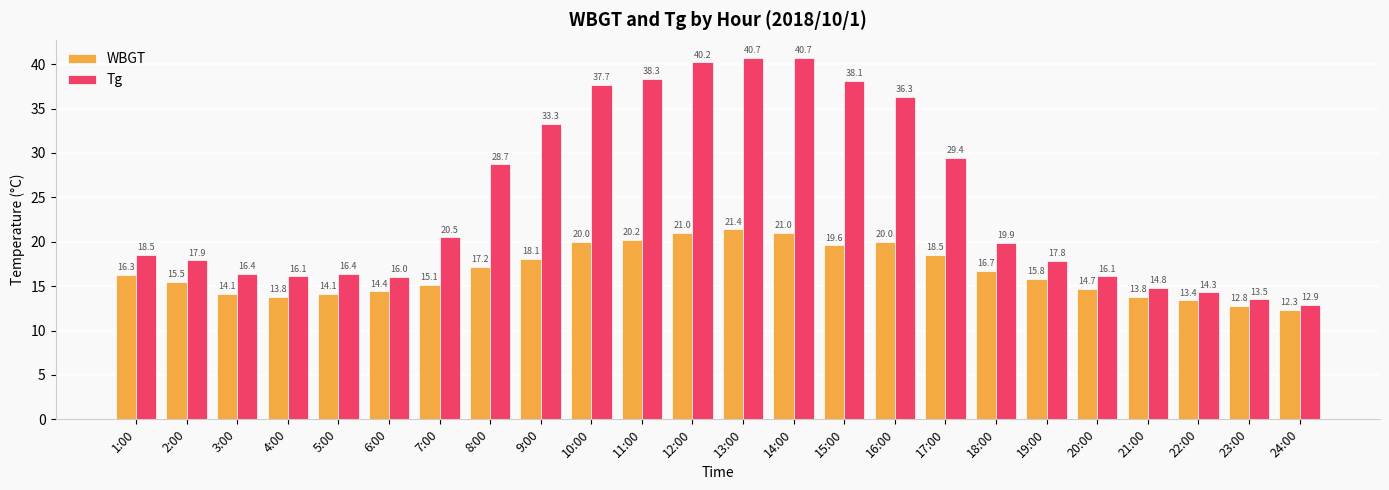

Which series has the largest range (max minus min)?

Tg